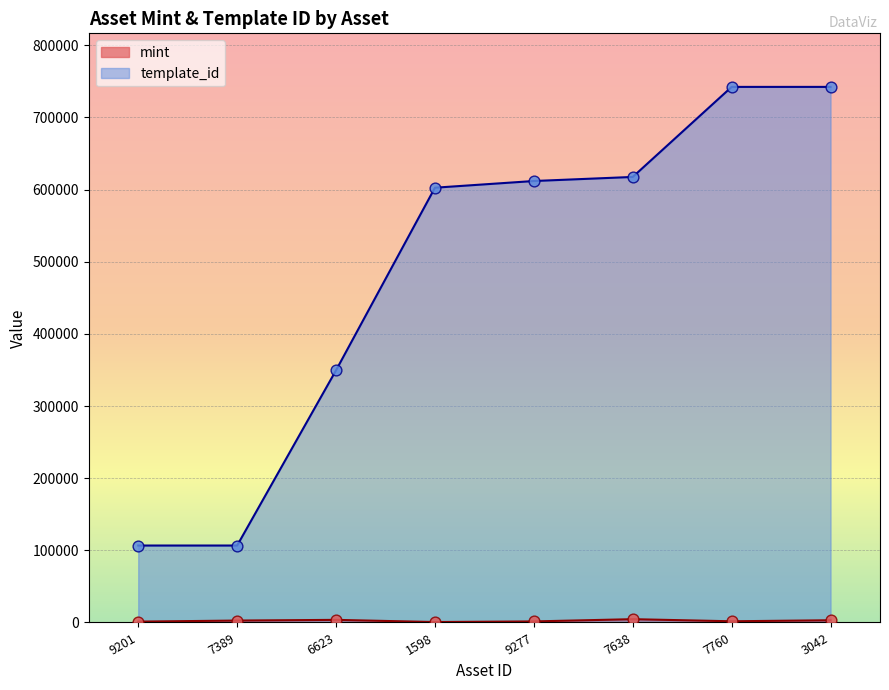

Between 6623 and 7760, which series saw the biggest shift?

template_id